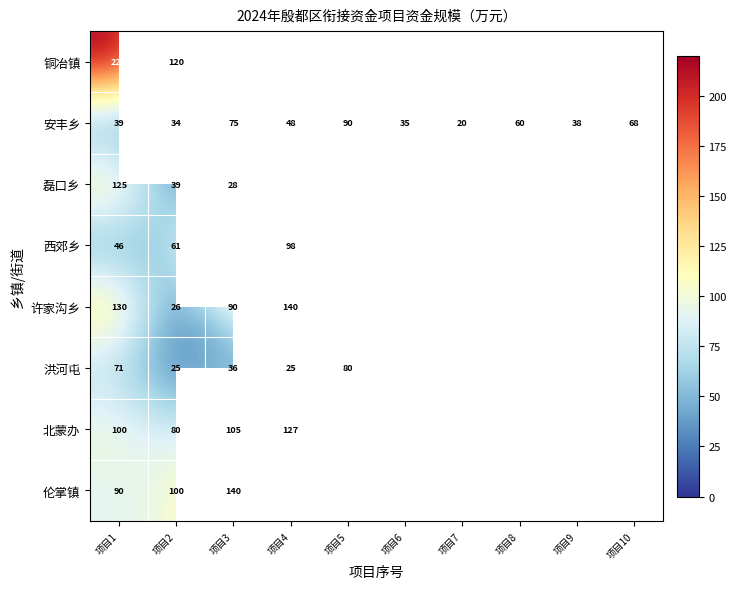

At which label is 安丰乡 closest to 55?

项目8